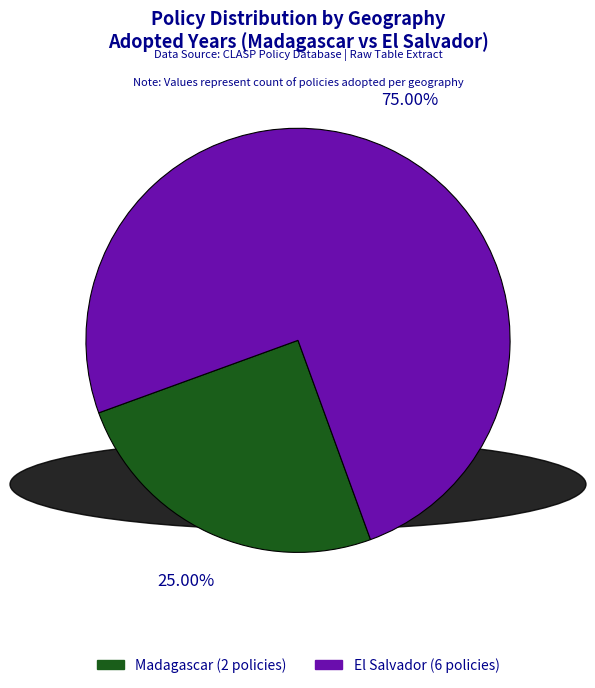

Is there any slice that represents more than half of the pie?

Yes